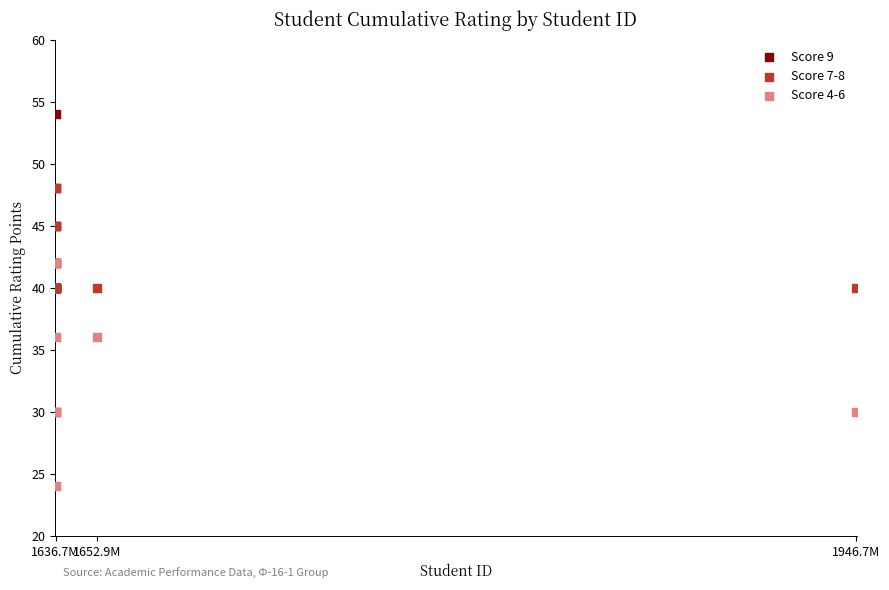

Which series has the largest Y range (max minus min)?

Score 4-6